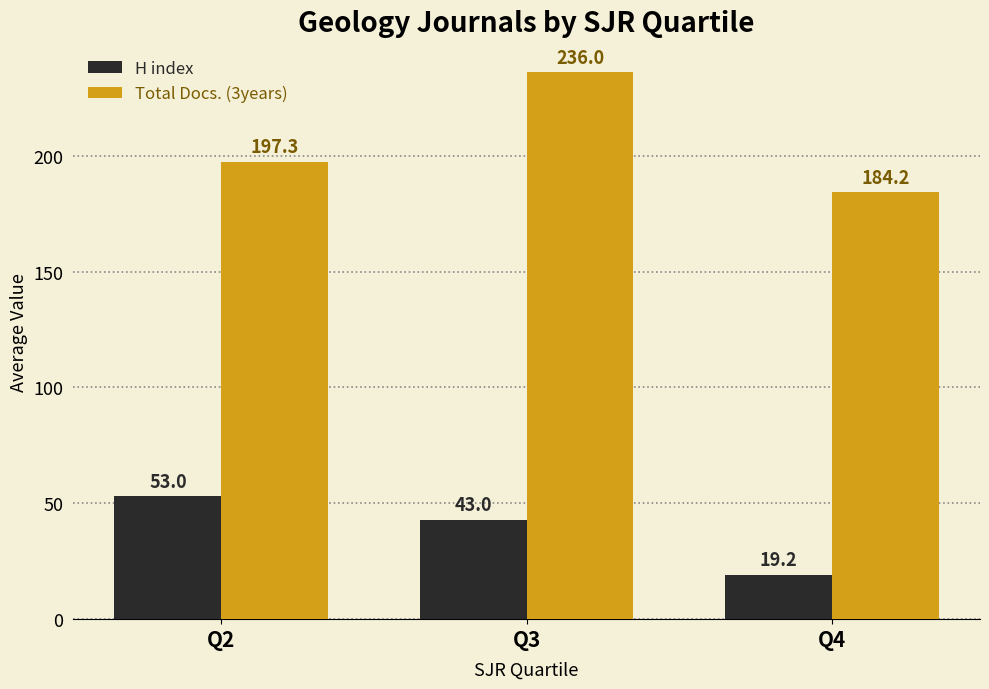

What is the value of the Total Docs. (3years) bar at the 3rd from the left?

184.2